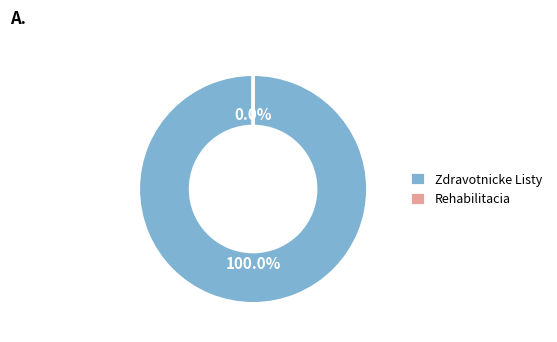

Combined, do Zdravotnicke Listy and Rehabilitacia account for over 50%?

Yes